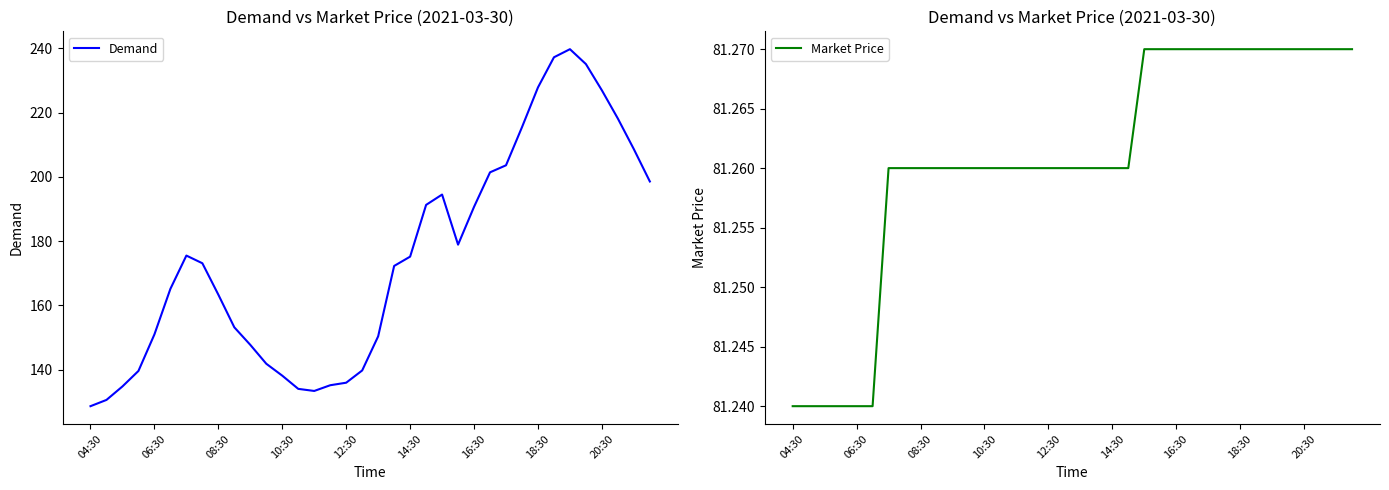

List the series in order of their overall mean, lowest first.

Market Price, Demand